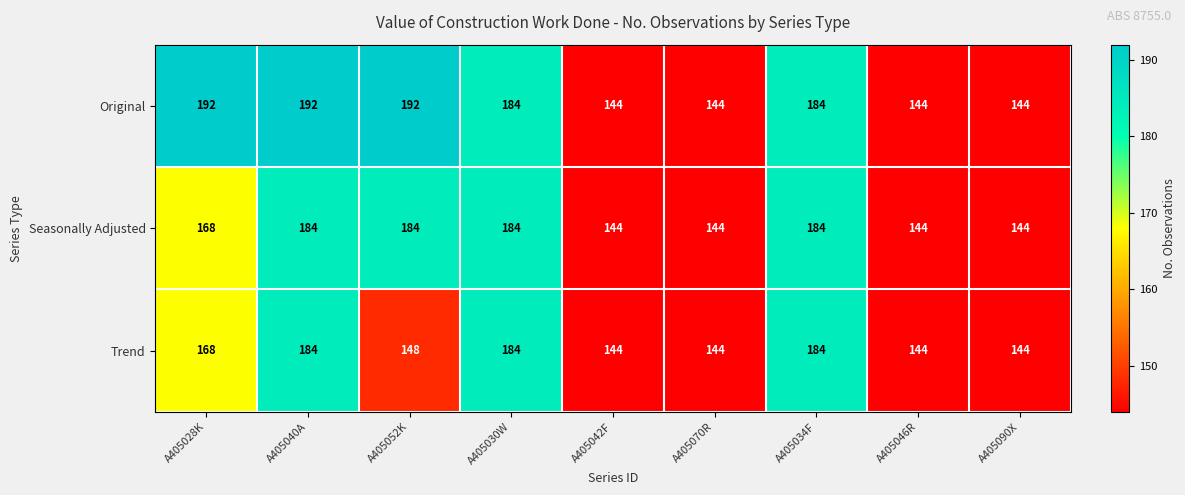

What is the approximate value of Seasonally Adjusted at A405040A?

184